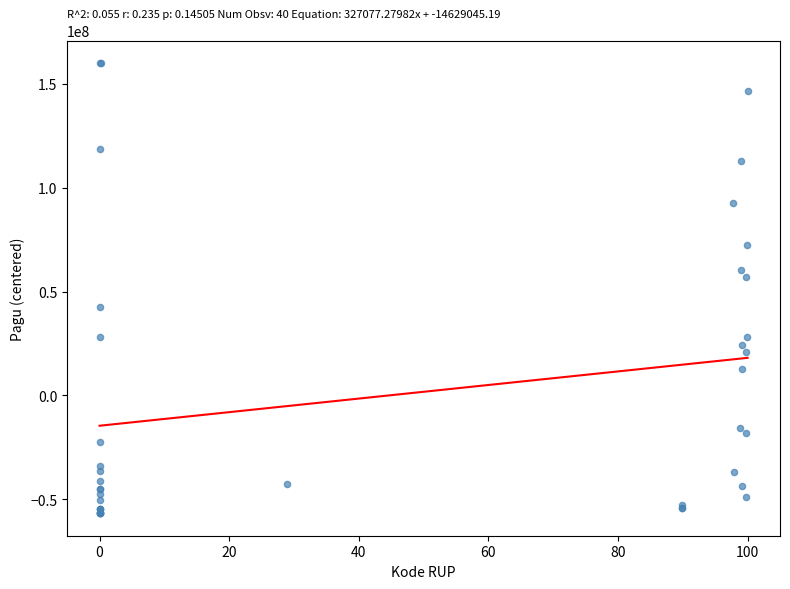

What Y value in the scatter plot is closest to 51665551?

57131551.2